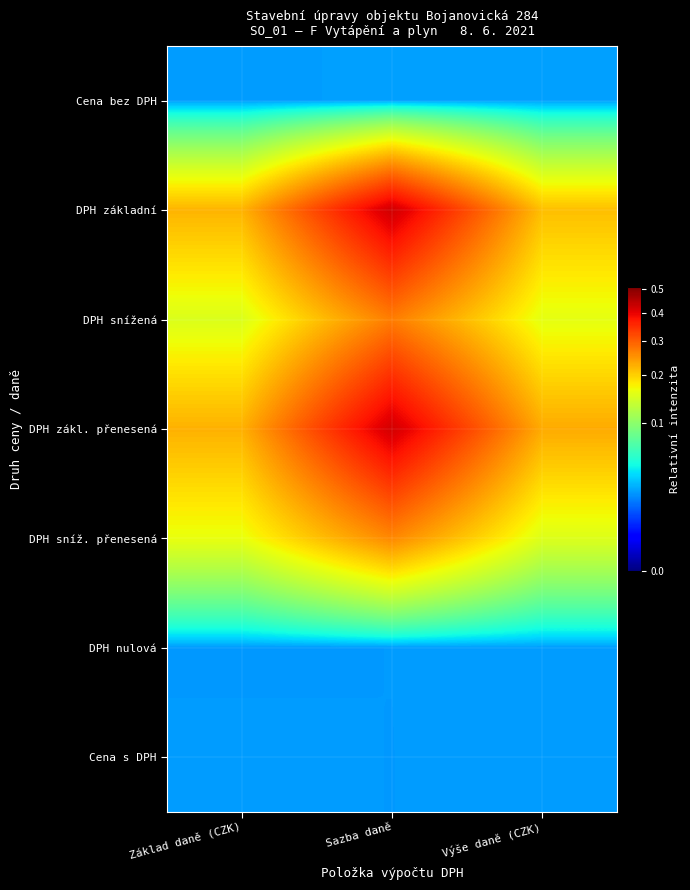

Reading left to right, what are all the values shown in this chart?

Cena bez DPH: Základ daně (CZK)=0.0	Sazba daně=0.0	Výše daně (CZK)=0.0
DPH základní: Základ daně (CZK)=0.2	Sazba daně=0.4	Výše daně (CZK)=0.2
DPH snížená: Základ daně (CZK)=0.2	Sazba daně=0.3	Výše daně (CZK)=0.2
DPH zákl. přenesená: Základ daně (CZK)=0.2	Sazba daně=0.4	Výše daně (CZK)=0.2
DPH sníž. přenesená: Základ daně (CZK)=0.2	Sazba daně=0.3	Výše daně (CZK)=0.2
DPH nulová: Základ daně (CZK)=0.0	Sazba daně=0.0	Výše daně (CZK)=0.0
Cena s DPH: Základ daně (CZK)=0.0	Sazba daně=0.0	Výše daně (CZK)=0.0